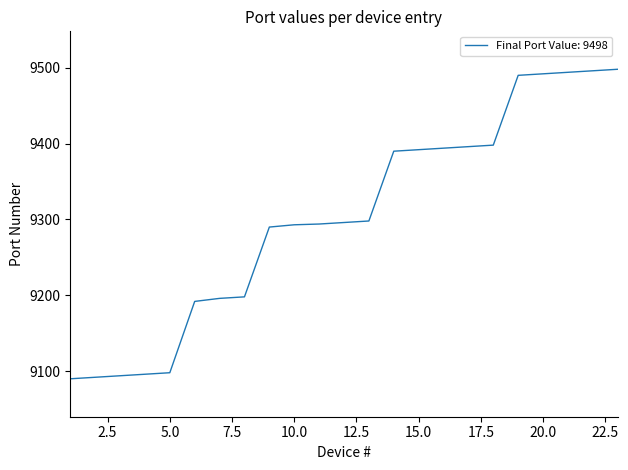

What is the minimum value shown in the chart?

9090